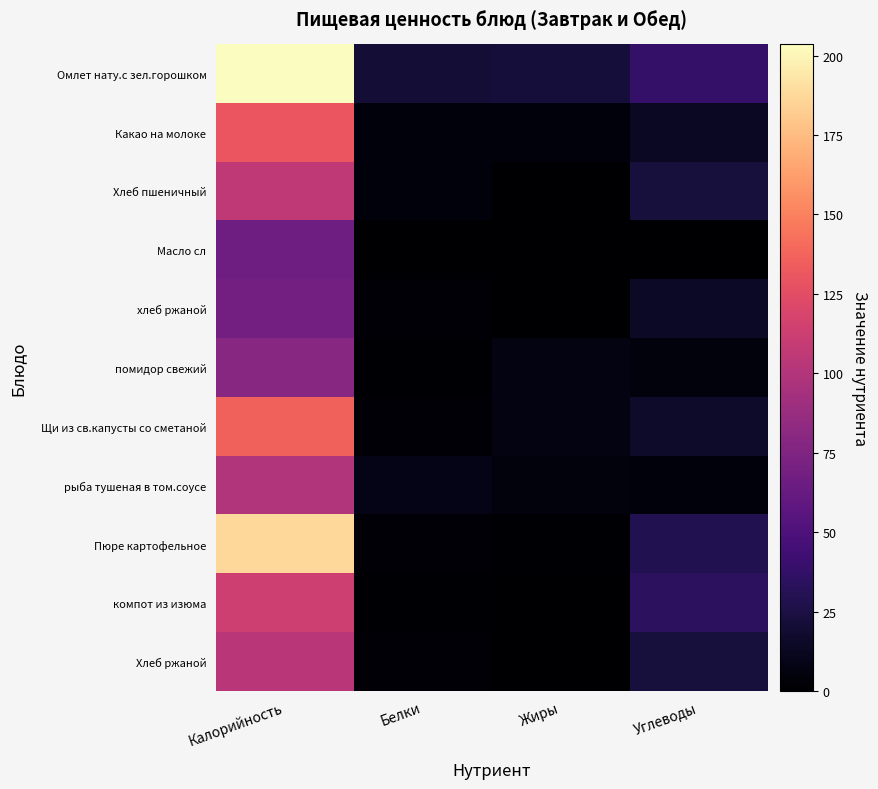

How many data points does each series have?

4